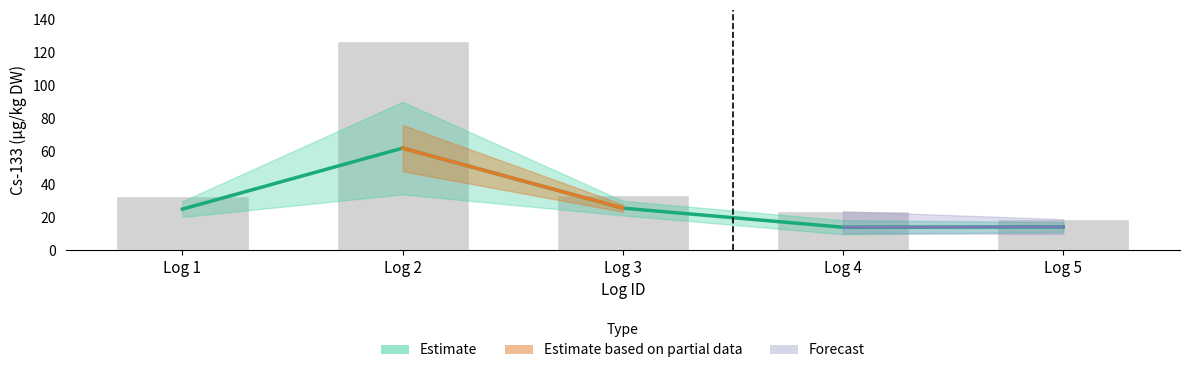

At which category is the sum across all series the highest?

Log 2